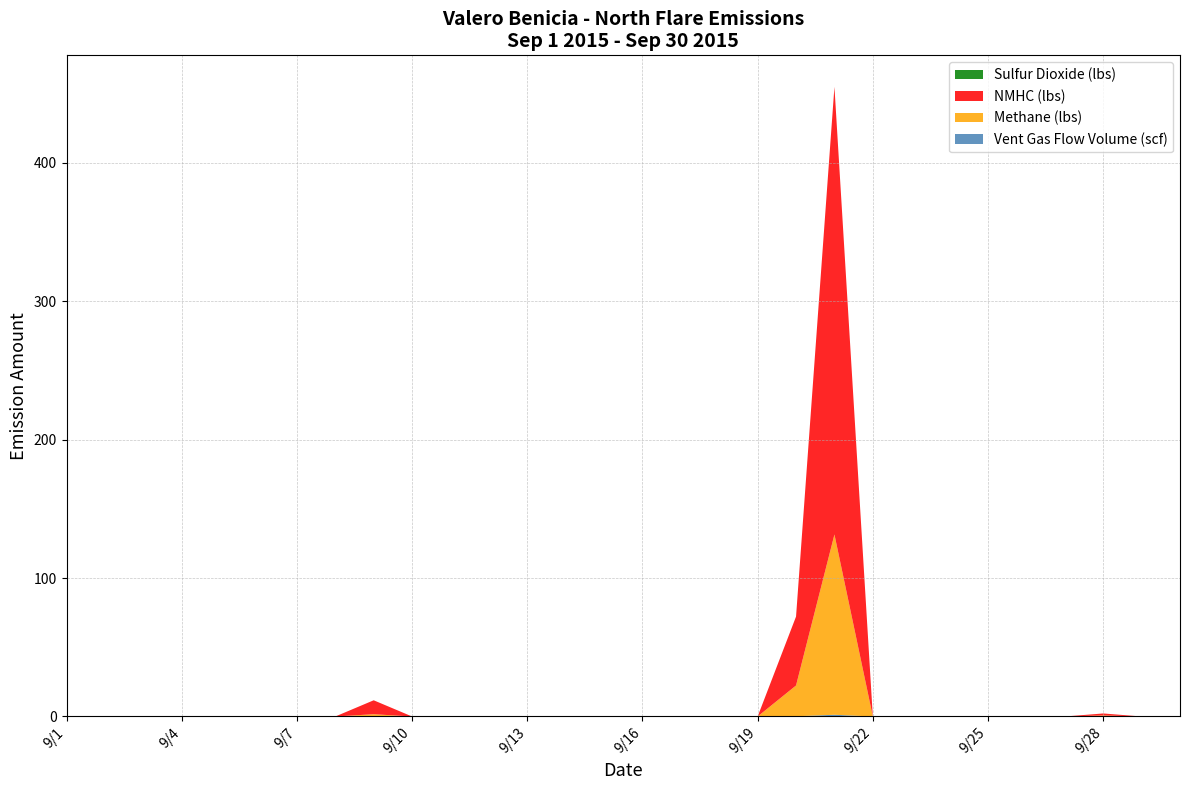

Reading right to left, transcribe all the data shown in this chart.

Vent Gas Flow Volume (scf): 9/30=0.0	9/29=0.0	9/28=0.0	9/27=0.0	9/26=0.0	9/25=0.0	9/24=0.0	9/23=0.0	9/22=0.0	9/21=1.2	9/20=0.2	9/19=0.0	9/18=0.0	9/17=0.0	9/16=0.0	9/15=0.0	9/14=0.0	9/13=0.0	9/12=0.0	9/11=0.0	9/10=0.0	9/9=0.0	9/8=0.0	9/7=0.0	9/6=0.0	9/5=0.0	9/4=0.0	9/3=0.0	9/2=0.0	9/1=0.0
Methane (lbs): 9/30=0.0	9/29=0.0	9/28=0.8	9/27=0.0	9/26=0.0	9/25=0.0	9/24=0.0	9/23=0.0	9/22=0.0	9/21=130.2	9/20=22.2	9/19=0.0	9/18=0.0	9/17=0.0	9/16=0.0	9/15=0.0	9/14=0.0	9/13=0.0	9/12=0.0	9/11=0.0	9/10=0.0	9/9=1.6	9/8=0.0	9/7=0.0	9/6=0.0	9/5=0.0	9/4=0.0	9/3=0.0	9/2=0.0	9/1=0.0
NMHC (lbs): 9/30=0.0	9/29=0.0	9/28=1.4	9/27=0.0	9/26=0.0	9/25=0.0	9/24=0.0	9/23=0.0	9/22=0.0	9/21=323.3	9/20=49.8	9/19=0.0	9/18=0.0	9/17=0.0	9/16=0.0	9/15=0.0	9/14=0.0	9/13=0.0	9/12=0.0	9/11=0.0	9/10=0.0	9/9=10.1	9/8=0.0	9/7=0.0	9/6=0.0	9/5=0.0	9/4=0.0	9/3=0.0	9/2=0.0	9/1=0.0
Sulfur Dioxide (lbs): 9/30=0.0	9/29=0.0	9/28=0.0	9/27=0.0	9/26=0.0	9/25=0.0	9/24=0.0	9/23=0.0	9/22=0.0	9/21=0.0	9/20=0.0	9/19=0.0	9/18=0.0	9/17=0.0	9/16=0.0	9/15=0.0	9/14=0.0	9/13=0.0	9/12=0.0	9/11=0.0	9/10=0.0	9/9=0.0	9/8=0.0	9/7=0.0	9/6=0.0	9/5=0.0	9/4=0.0	9/3=0.0	9/2=0.0	9/1=0.0